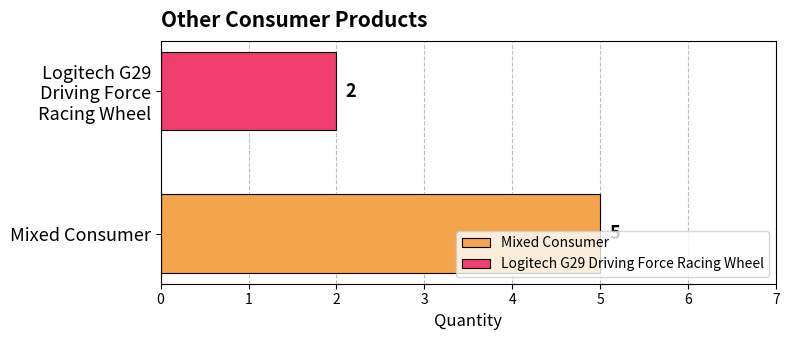

Which series has the widest spread of values?

Mixed Consumer